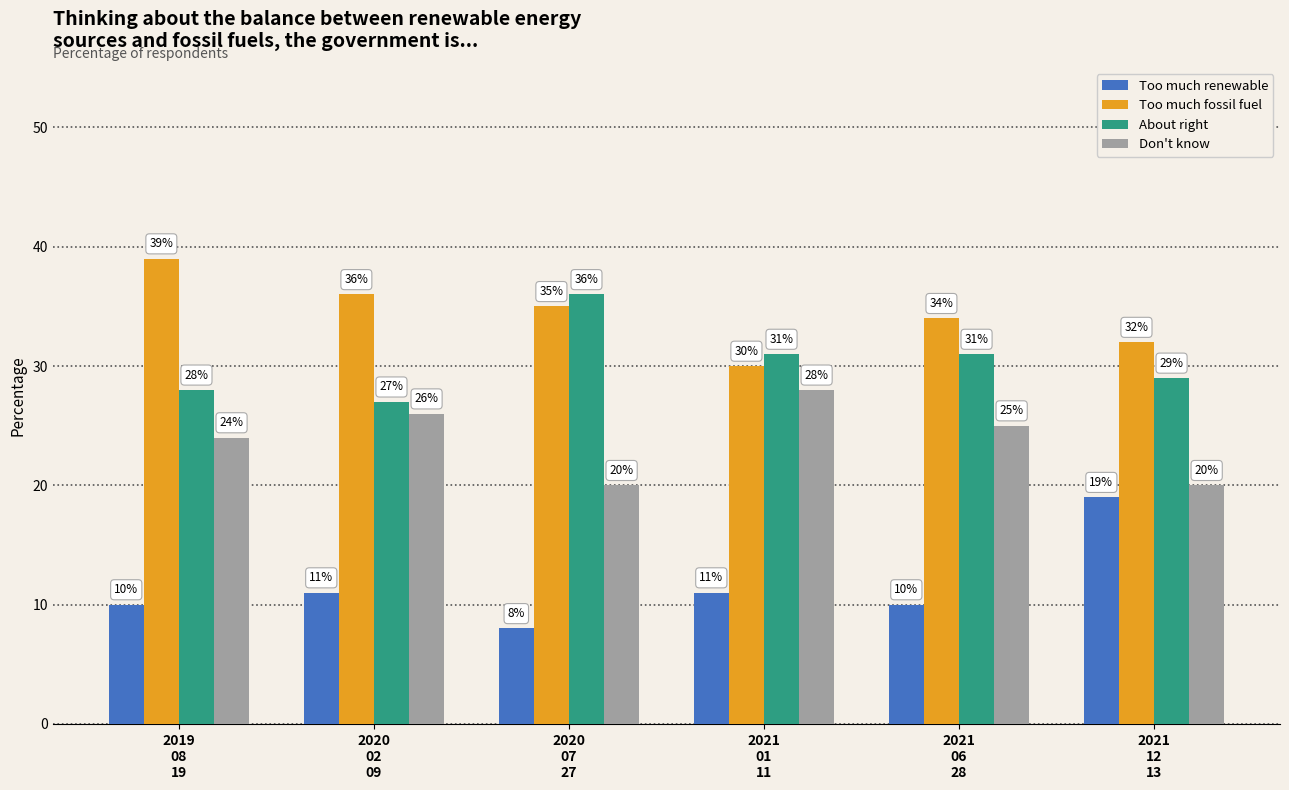

How many Don't know values are between 20 and 26?

5